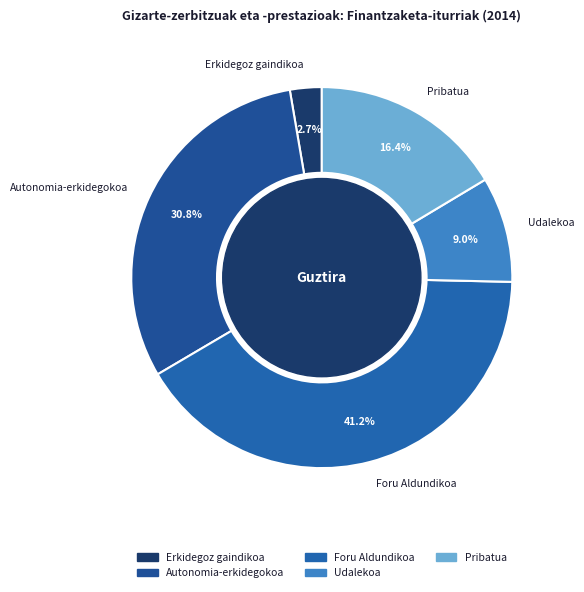

What percentage is NOT represented by Udalekoa?

91.0%